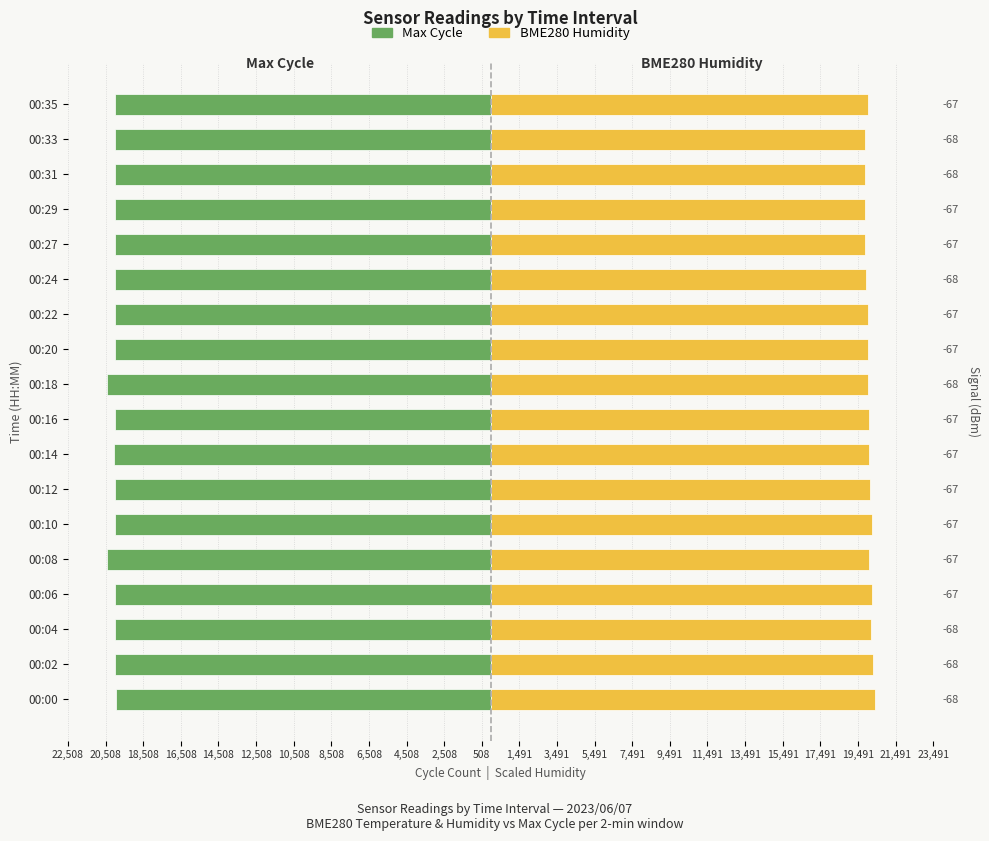

Reading left to right, list all the values displayed in this chart.

Max Cycle: -19964.0	-20019.0	-20015.0	-20023.0	-20426.0	-20003.0	-20033.0	-20048.0	-20012.0	-20462.0	-20032.0	-20028.0	-20015.0	-20031.0	-20028.0	-20019.0	-20035.0	-20028.0
BME280 Humidity: 20392.2	20306.7	20202.2	20221.2	20078.7	20254.5	20140.4	20064.4	20088.2	20050.1	20026.4	20021.6	19931.4	19845.8	19860.1	19841.1	19879.1	20016.9